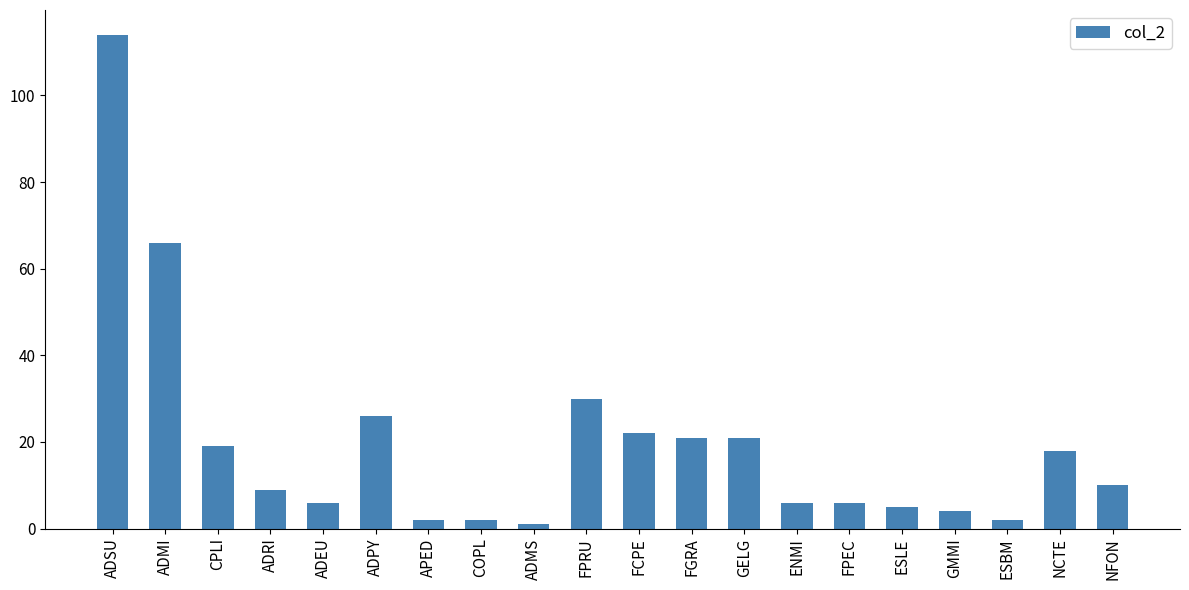

At which category does the chart reach its minimum across all series?

ADMS